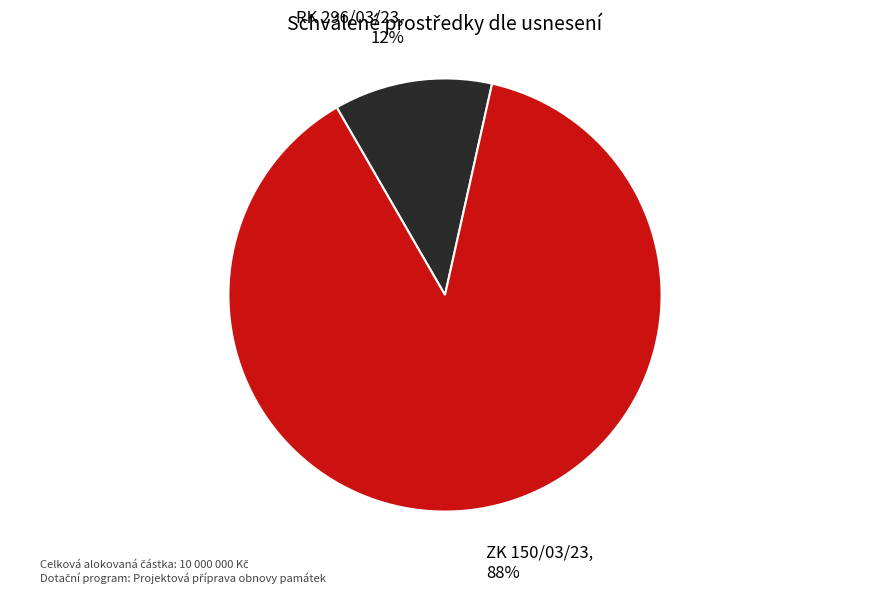

True or false: RK 296/03/23 accounts for 5% of the total.

False